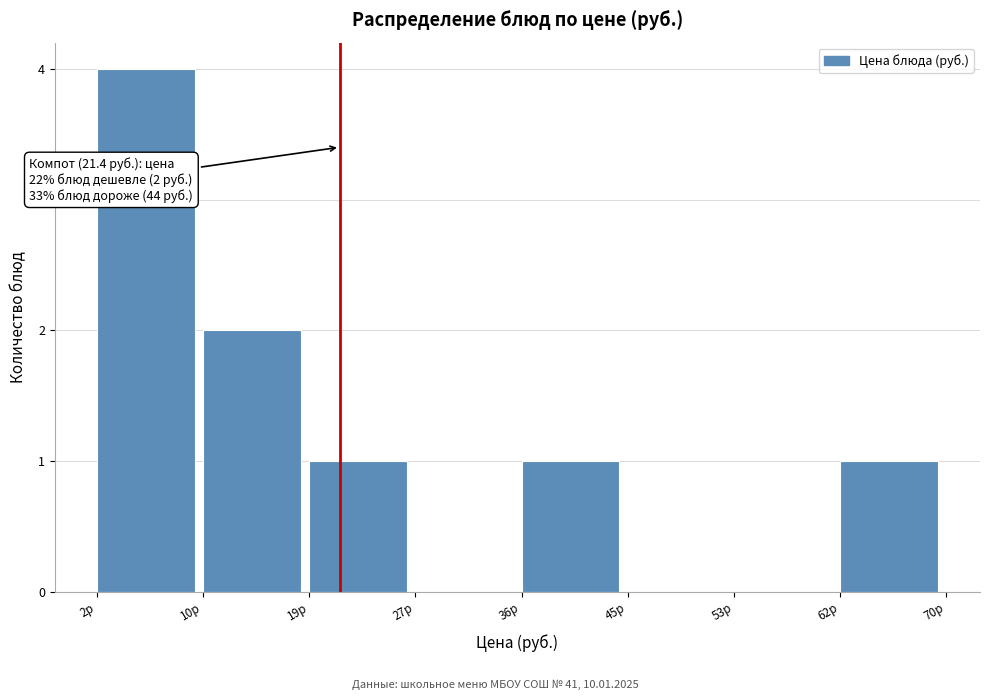

Over which range of the x-axis is the bar tallest?

2 to 10